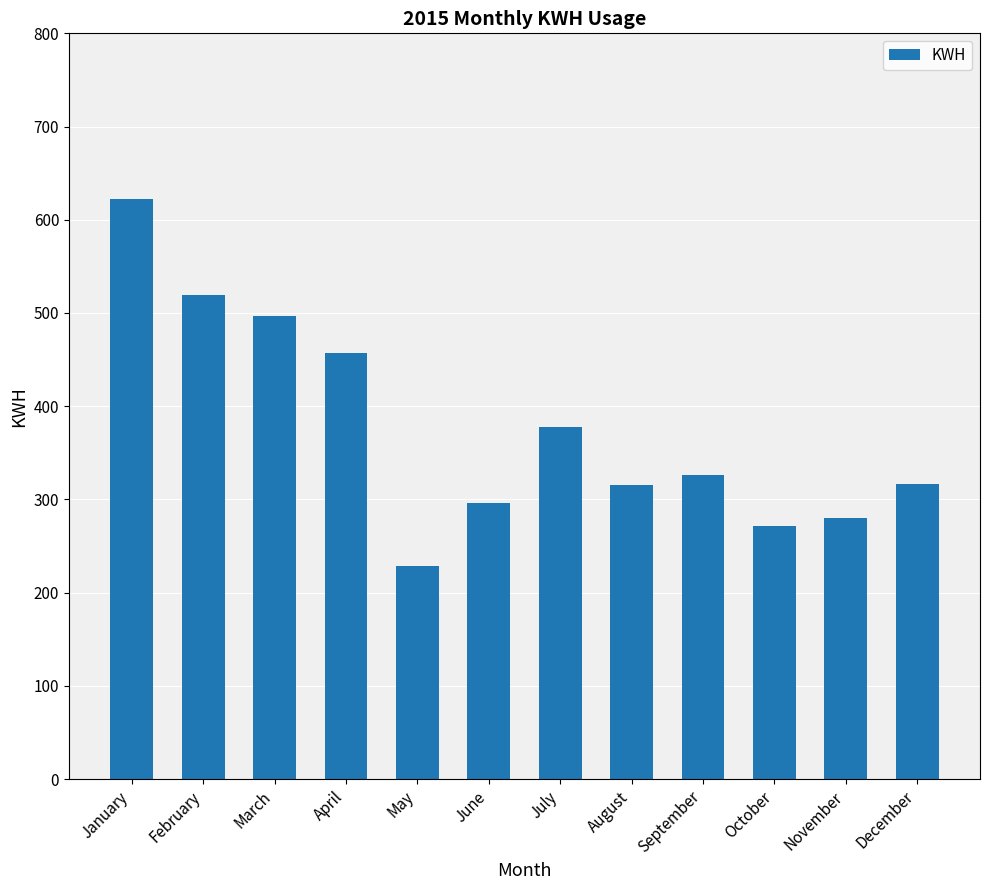

Are the bars grouped side by side (vs. stacked)?

No